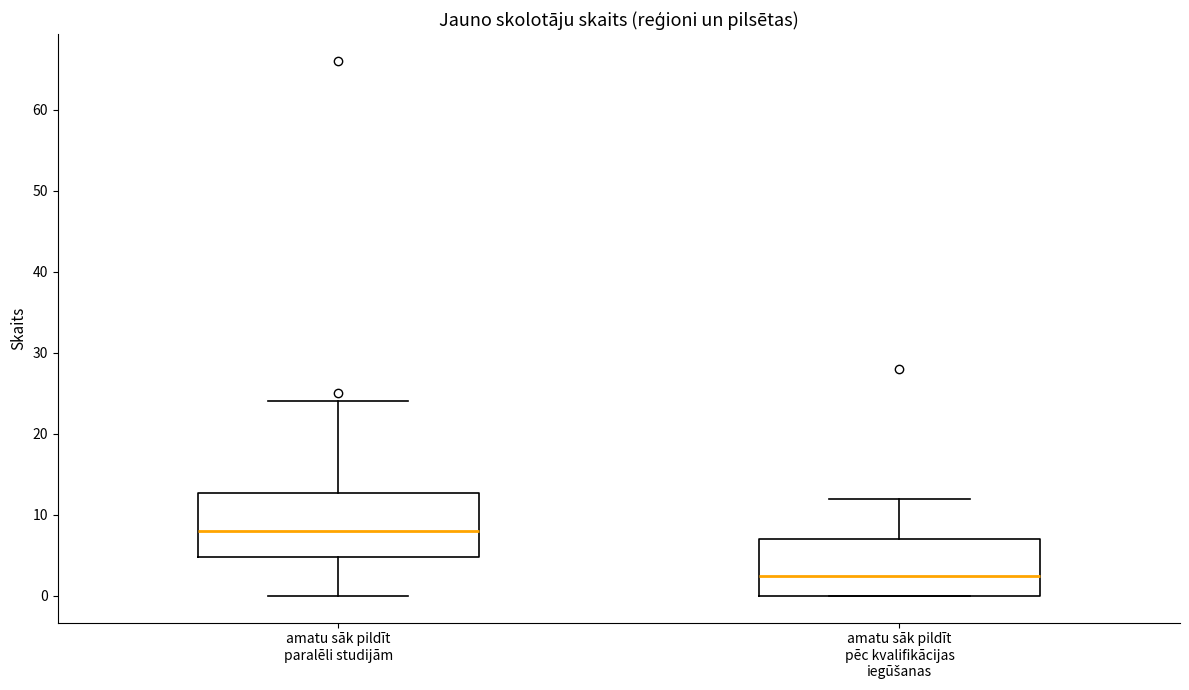

Which box is the tallest, from its lower edge to its upper edge?

amatu sāk pildīt paralēli studijām